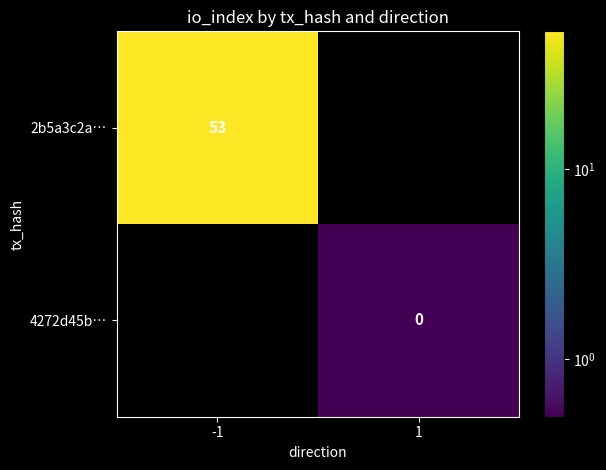

How many categories are shown in the chart?

2